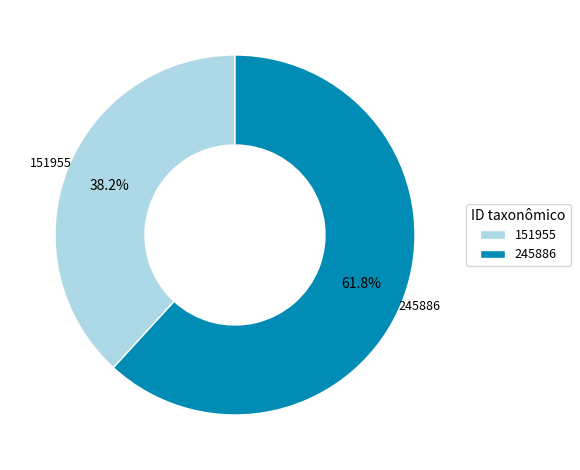

Is it true that 245886 is 69% of the pie?

False